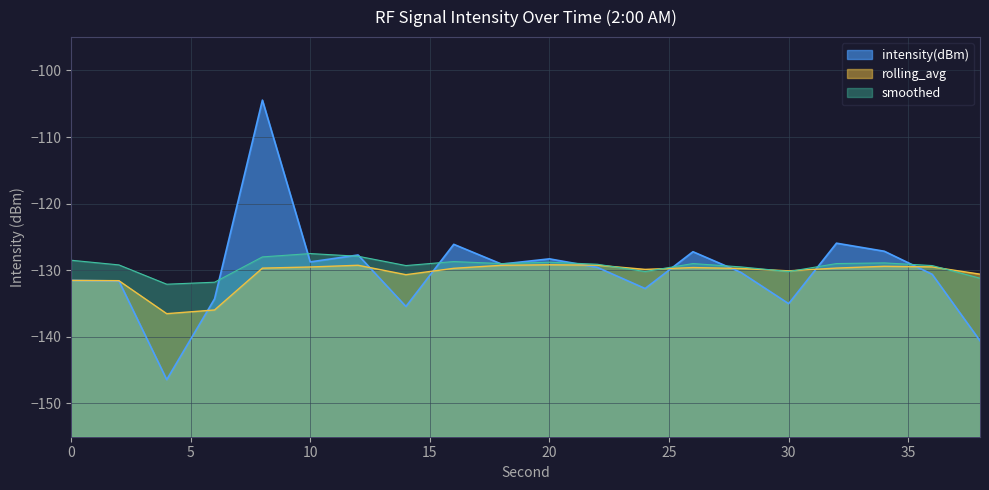

What are all the series names shown in the legend?

intensity(dBm), rolling_avg, smoothed